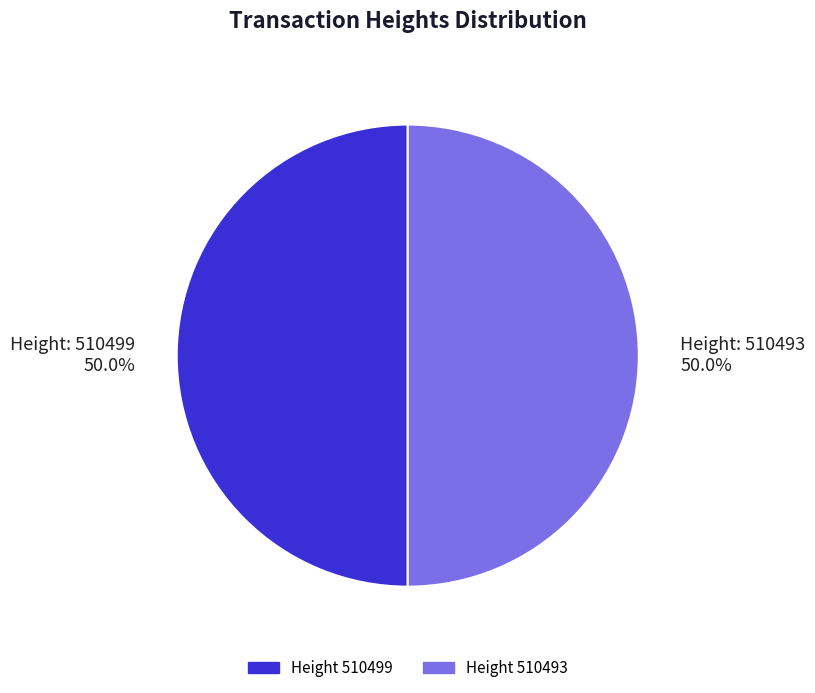

Count the number of slices in the pie.

2